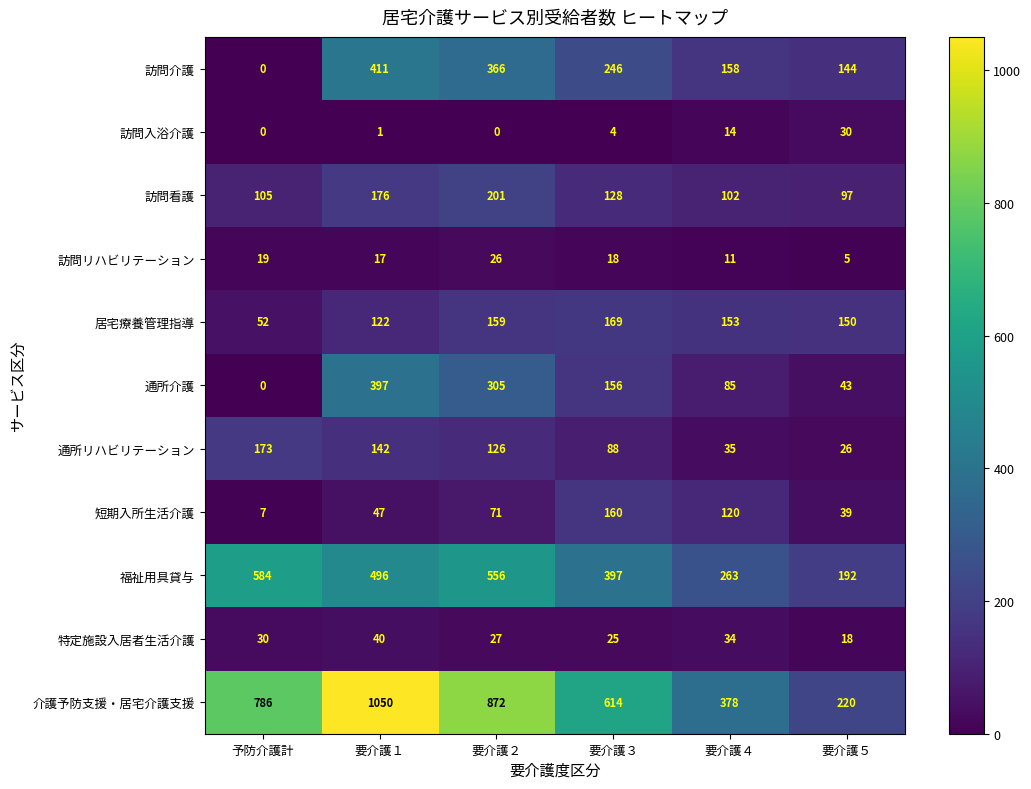

At which label does 特定施設入居者生活介護 reach its peak?

要介護１